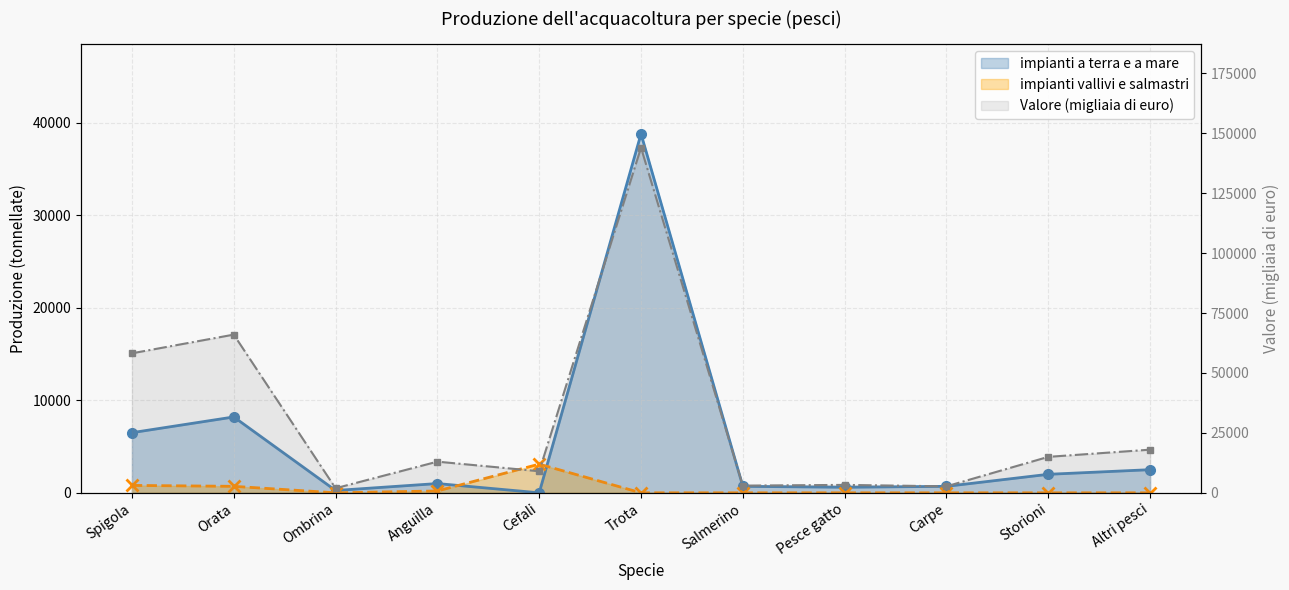

How many categories are shown in the chart?

11